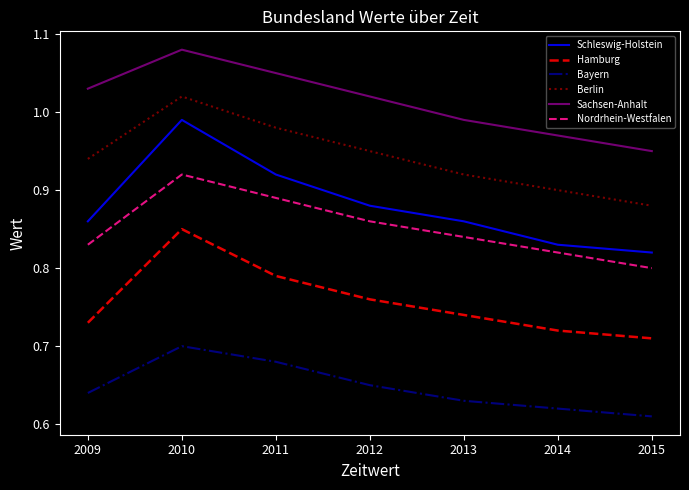

Does the chart display data point markers on the line(s)?

No